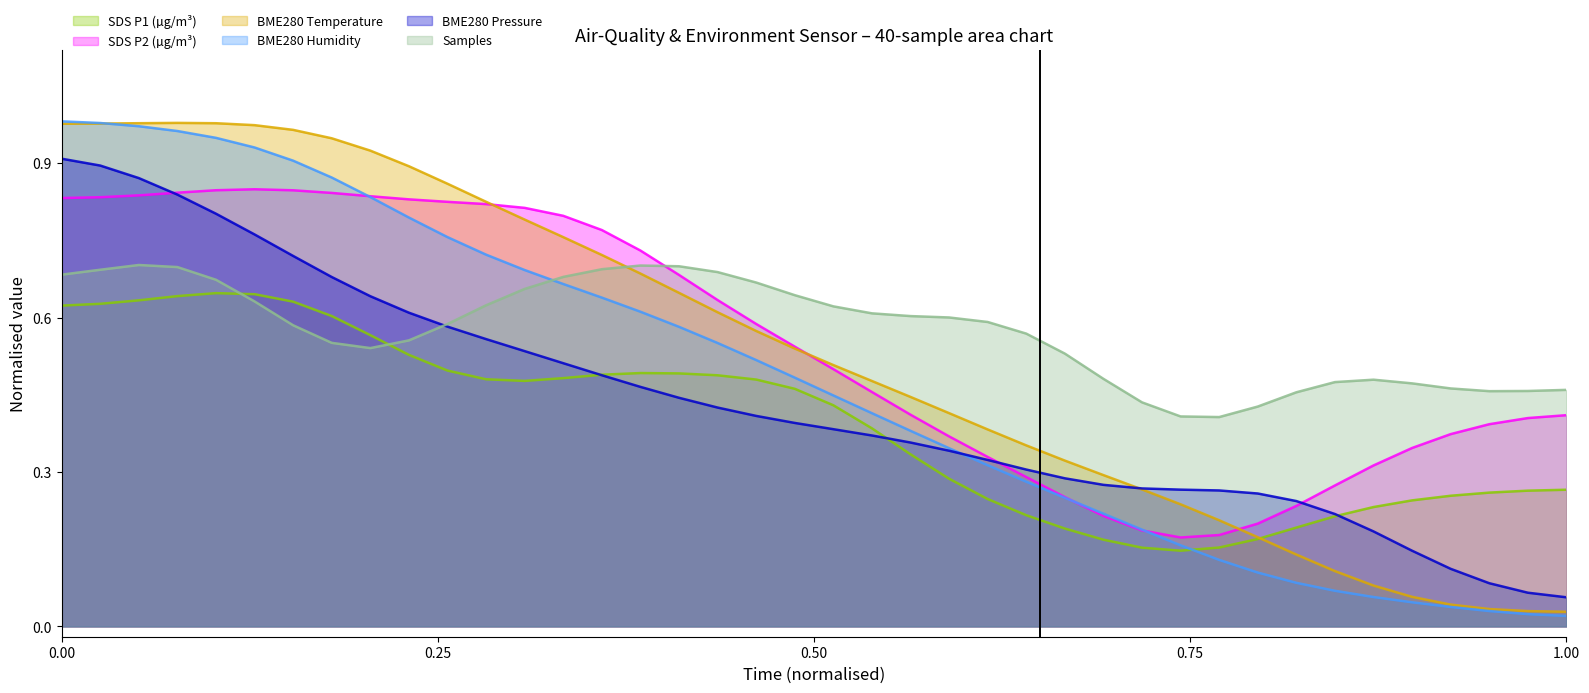

What is the average value of the BME280_pressure_norm series?

0.4